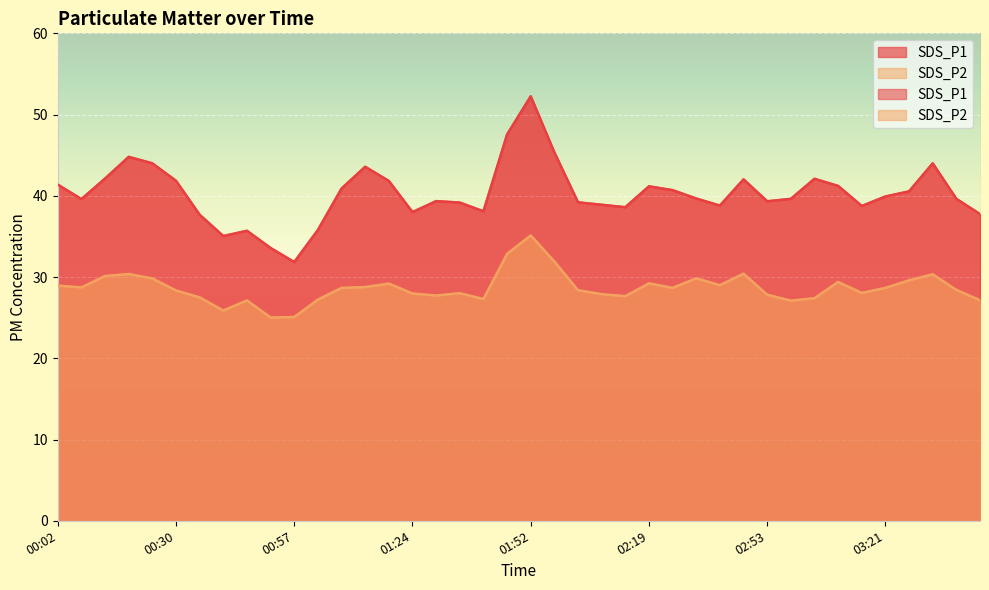

Is the value of SDS_P2 at 02:59 greater than the value of SDS_P1 at 03:32?

No